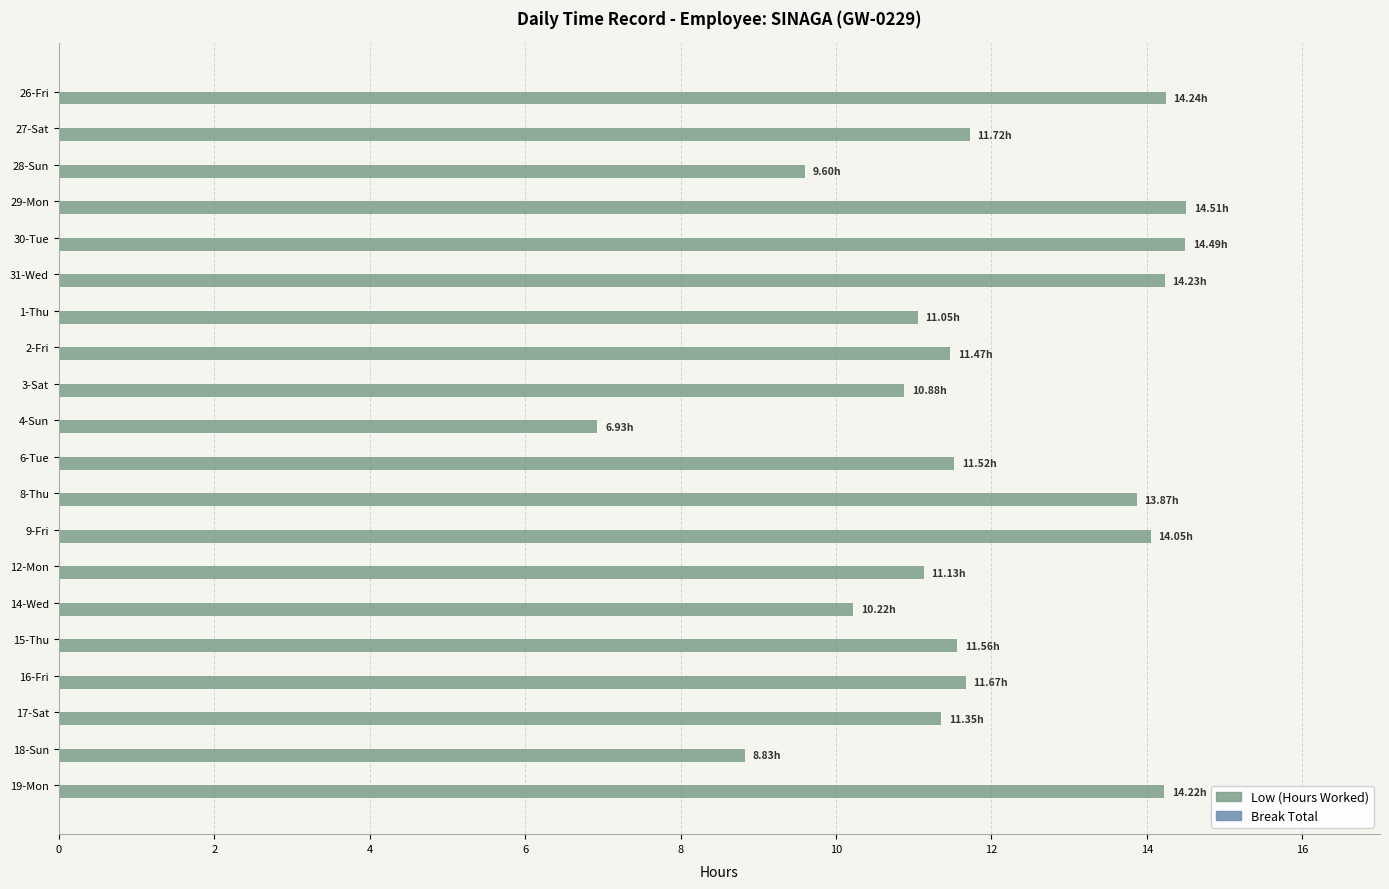

What is the sum of the values at 17-Sat and 14-Wed?

21.6